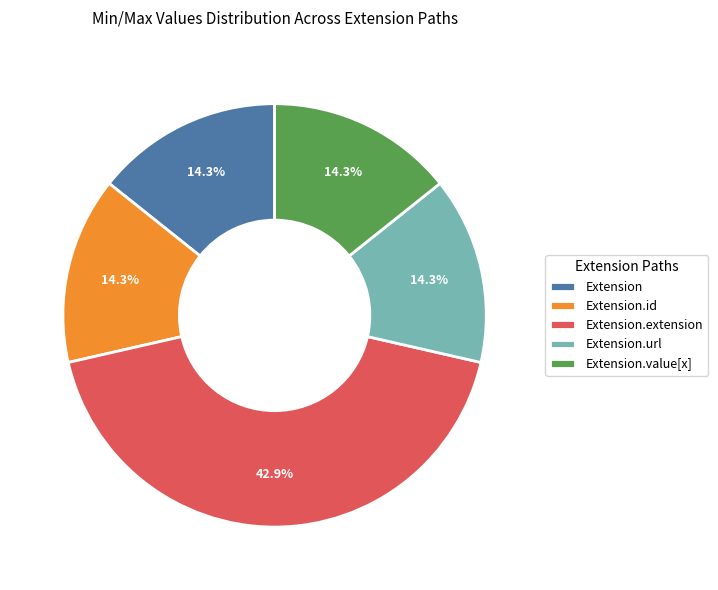

What portion of the pie excludes Extension.id?

85.7%